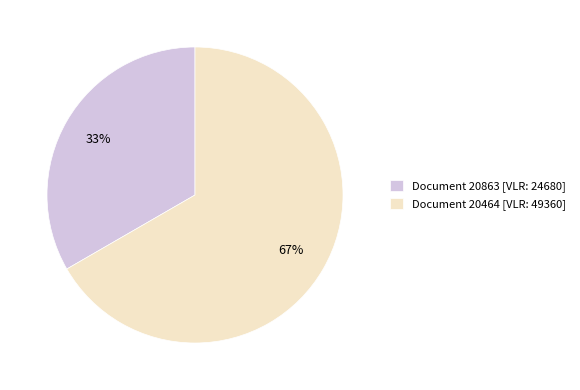

Count the number of slices in the pie.

2